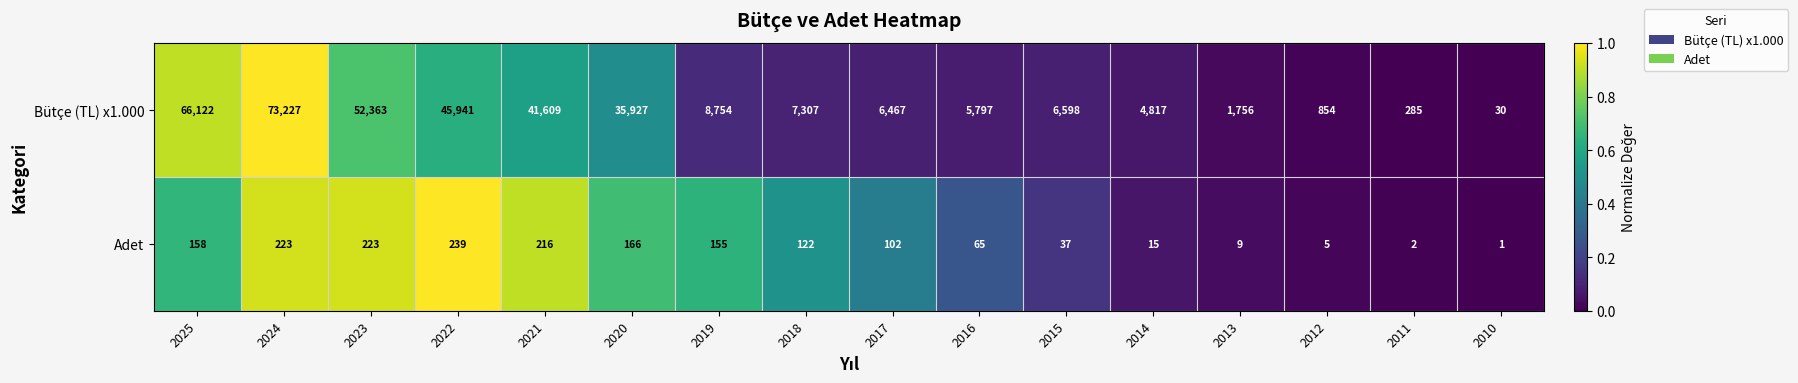

The value of Adet at 2016 is 102. True or false?

False